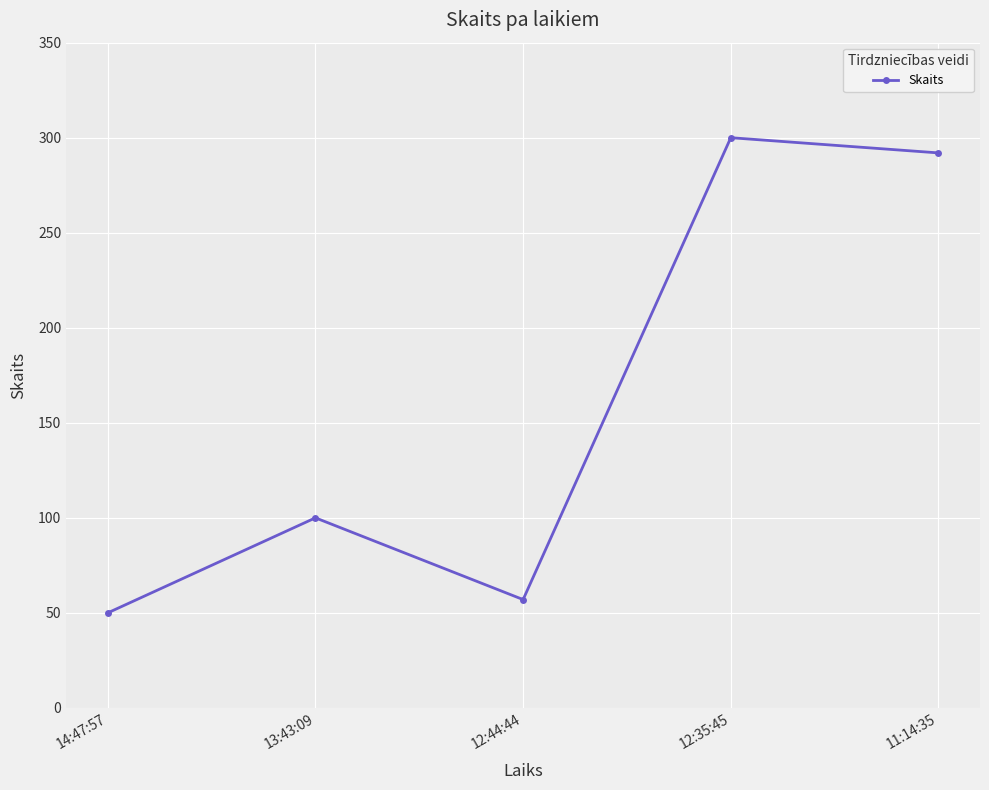

What is the minimum value shown in the chart?

50